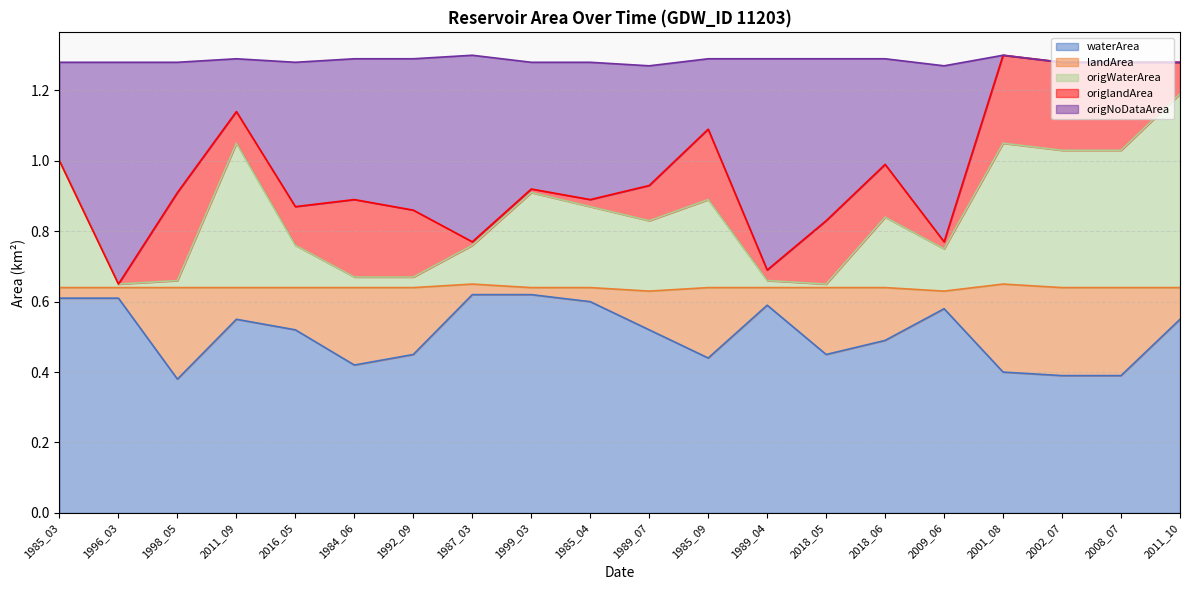

True or false: waterArea has a value of 0.4 at 2002_07.

True